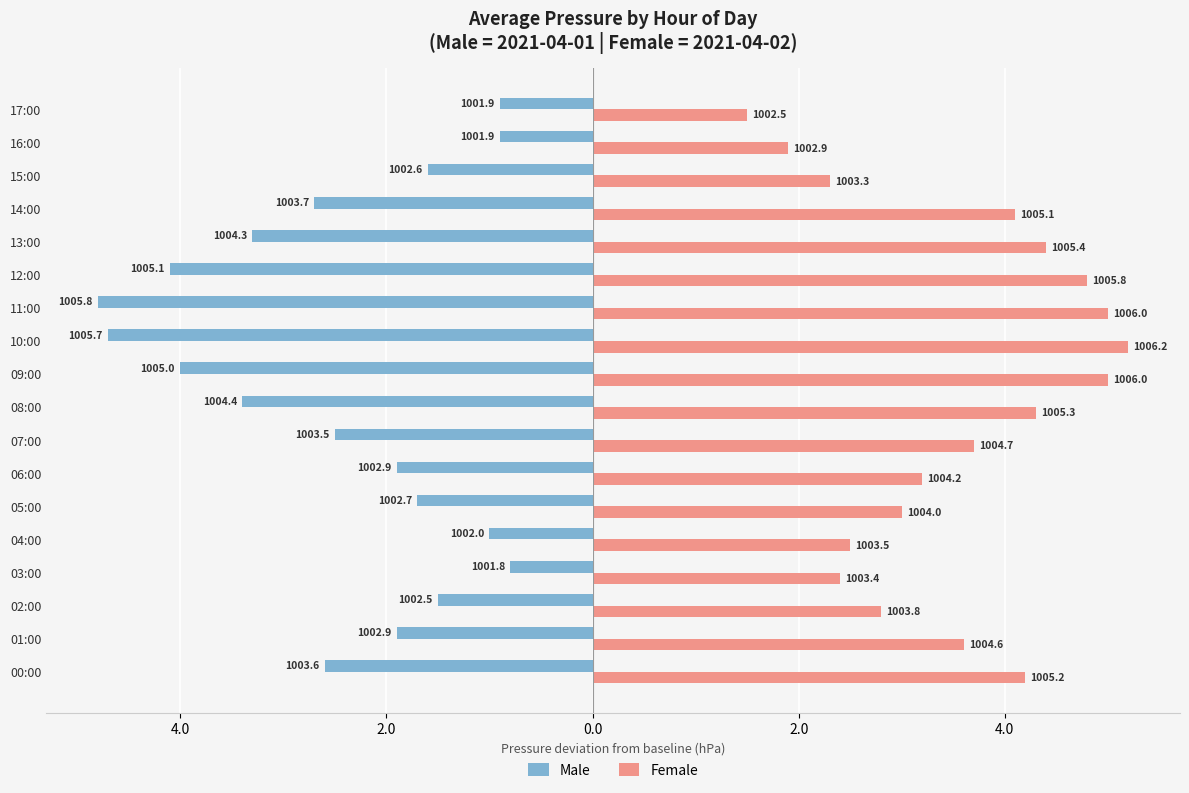

What is the value of the Male bar at the 13th from the left?

-4.1